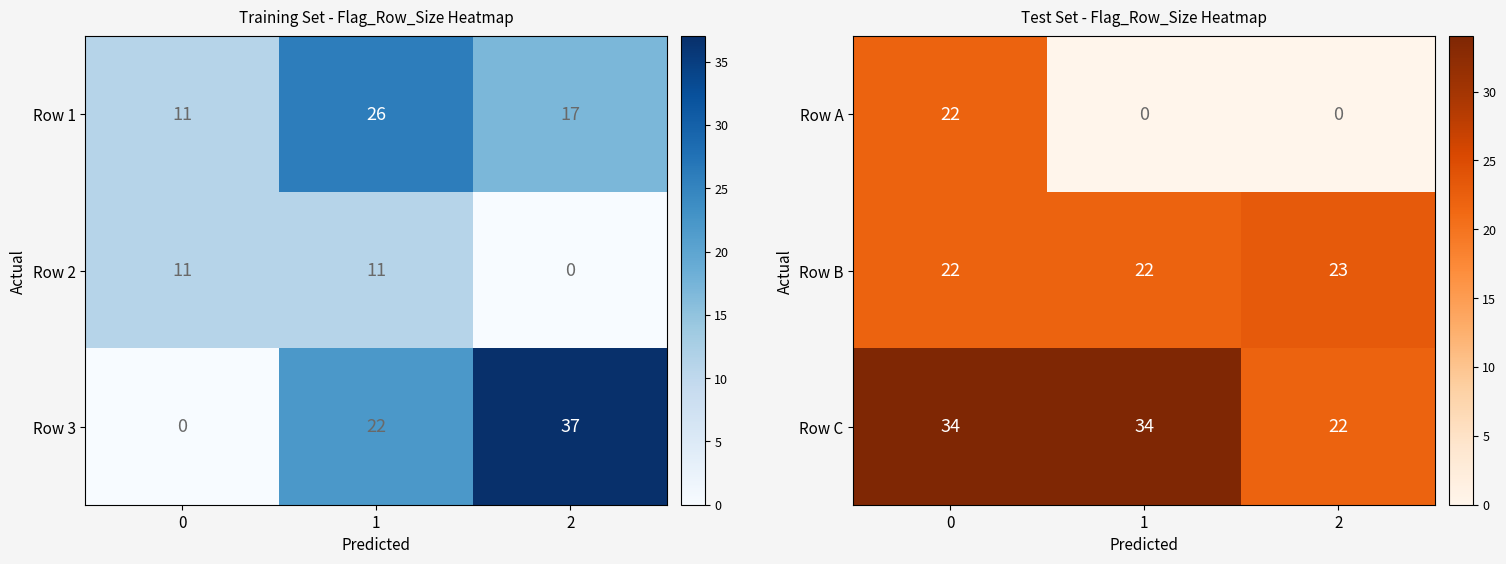

The Row B series shows 22 at 0. True or false?

True